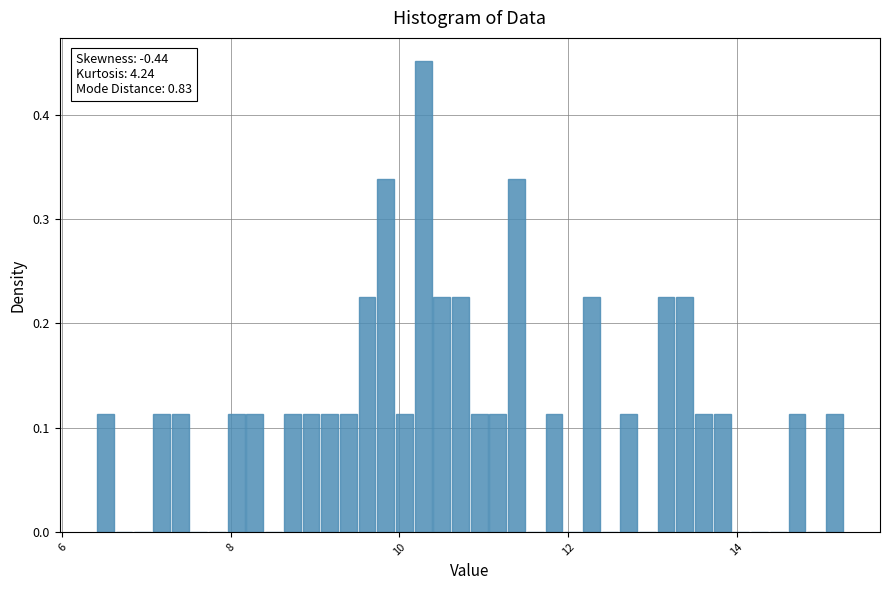

What is the sum of all values?

4.5